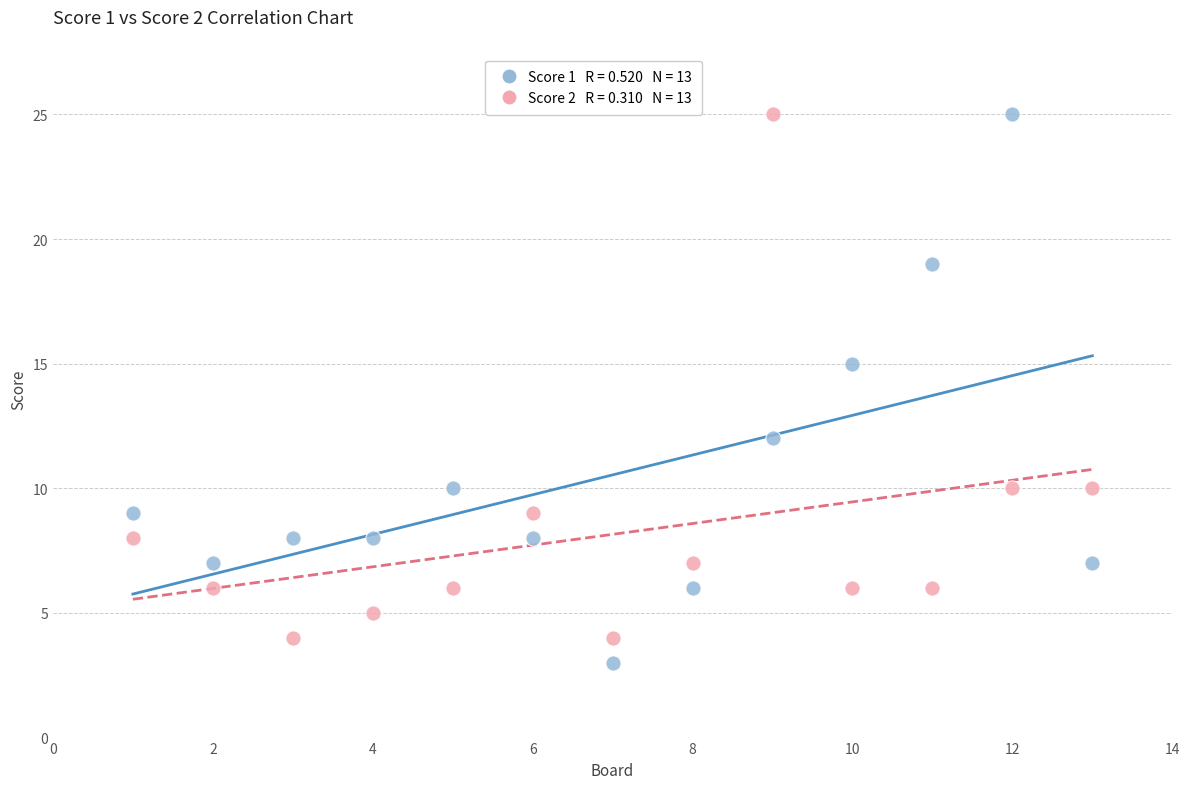

Across all data points, what is the range of Y values (max minus min)?

22